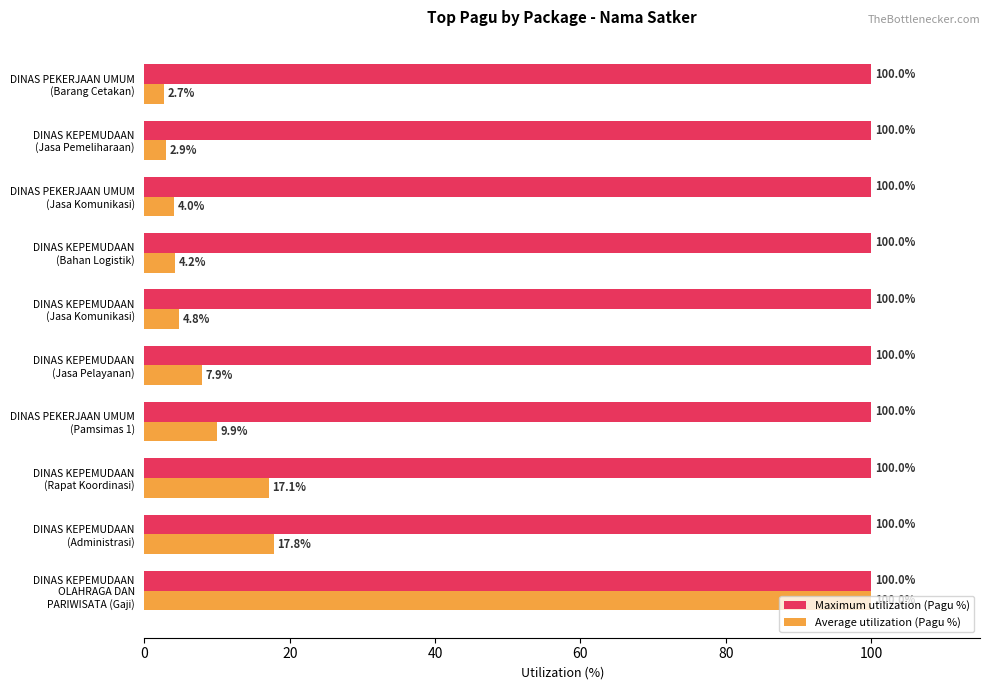

List the series in order of their overall mean, lowest first.

Average utilization (Pagu %), Maximum utilization (Pagu %)